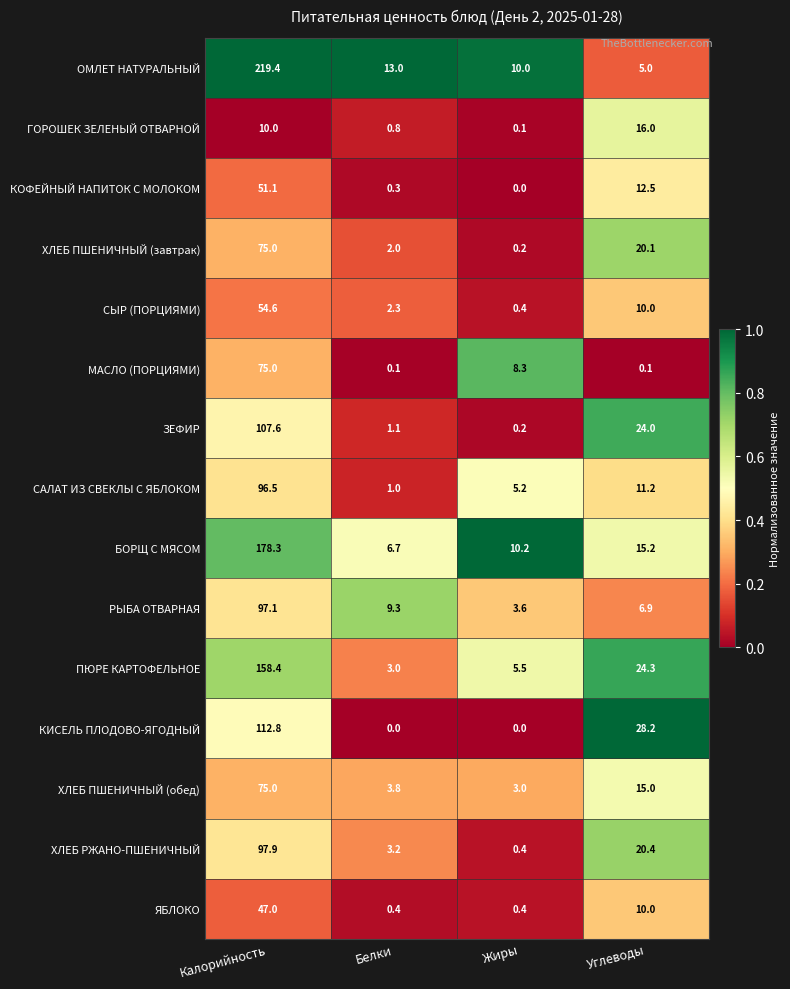

At which category is the sum across all series the highest?

Калорийность